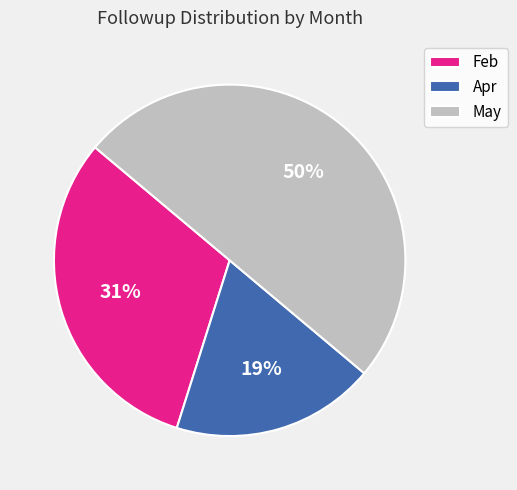

How many slices are in this pie chart?

3